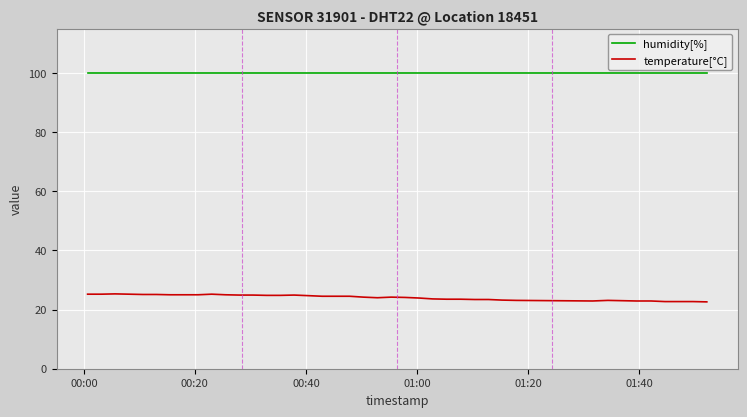

True or false: humidity[%] and temperature[°C] intersect in this chart.

False